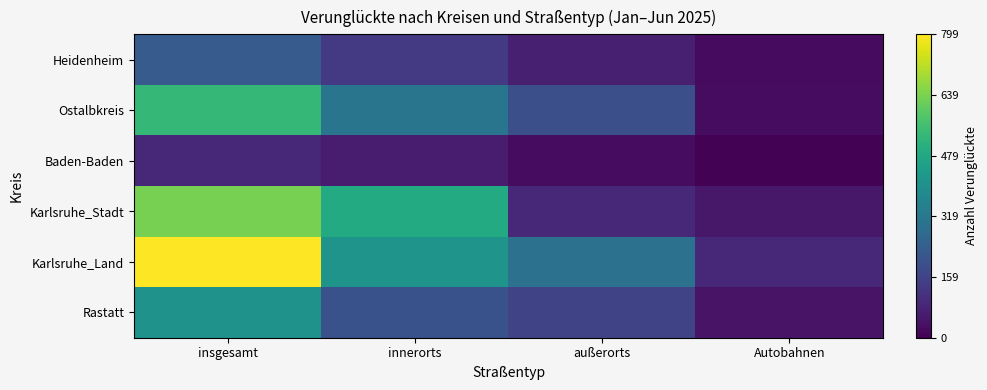

Which series has the largest total across all categories?

Karlsruhe_Land